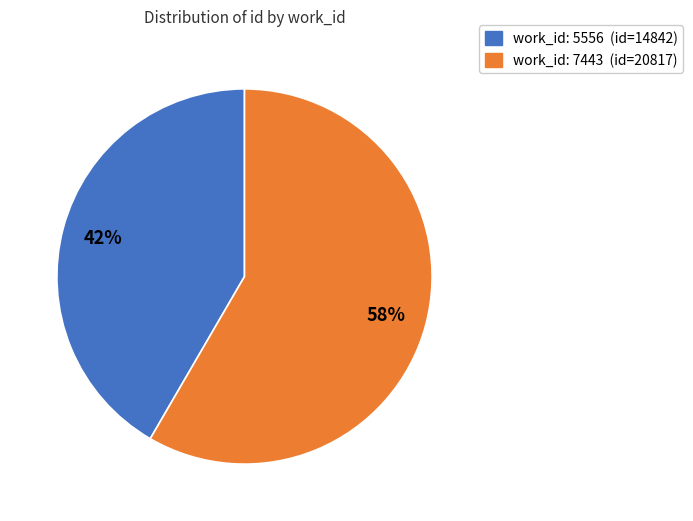

Is there any slice that represents more than half of the pie?

Yes